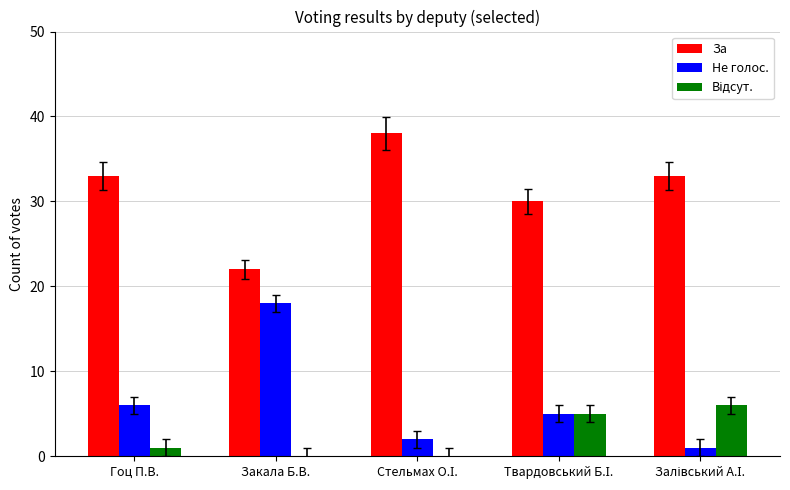

What is the sum of all За values?

156